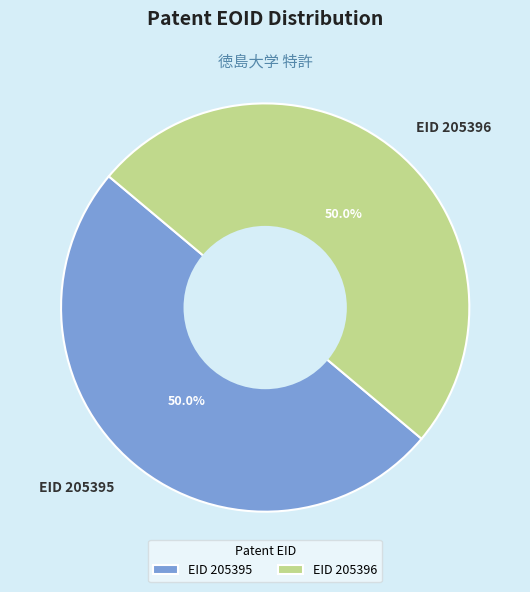

How much of the chart is everything except EID 205395?

50.0%